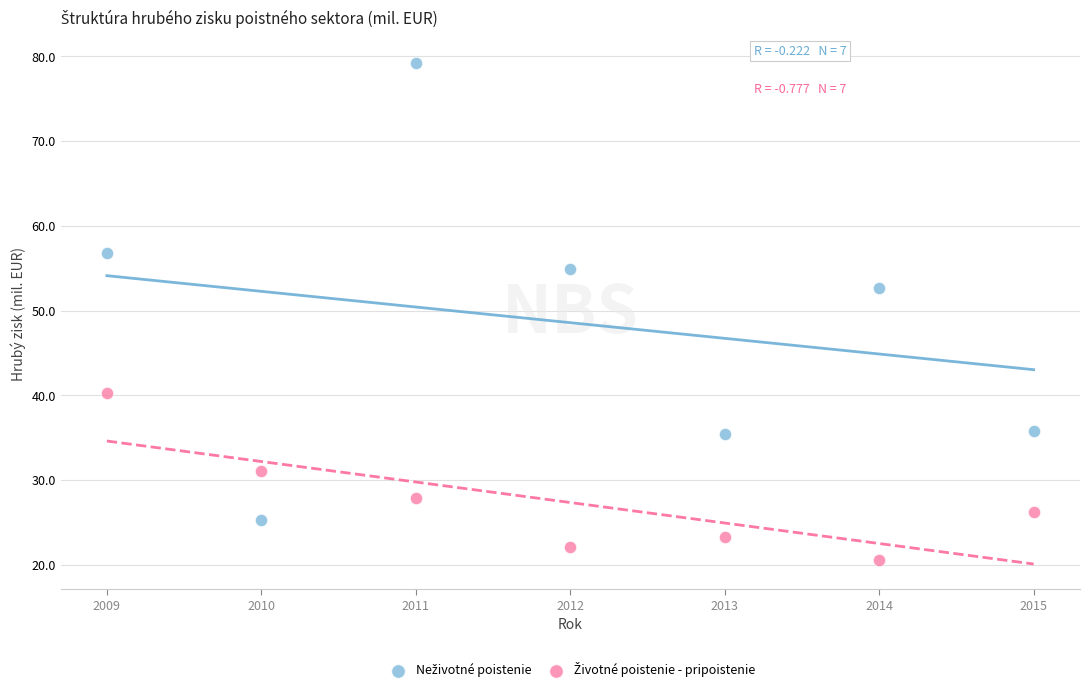

Across all series, what Y value is closest to 49?

52.7